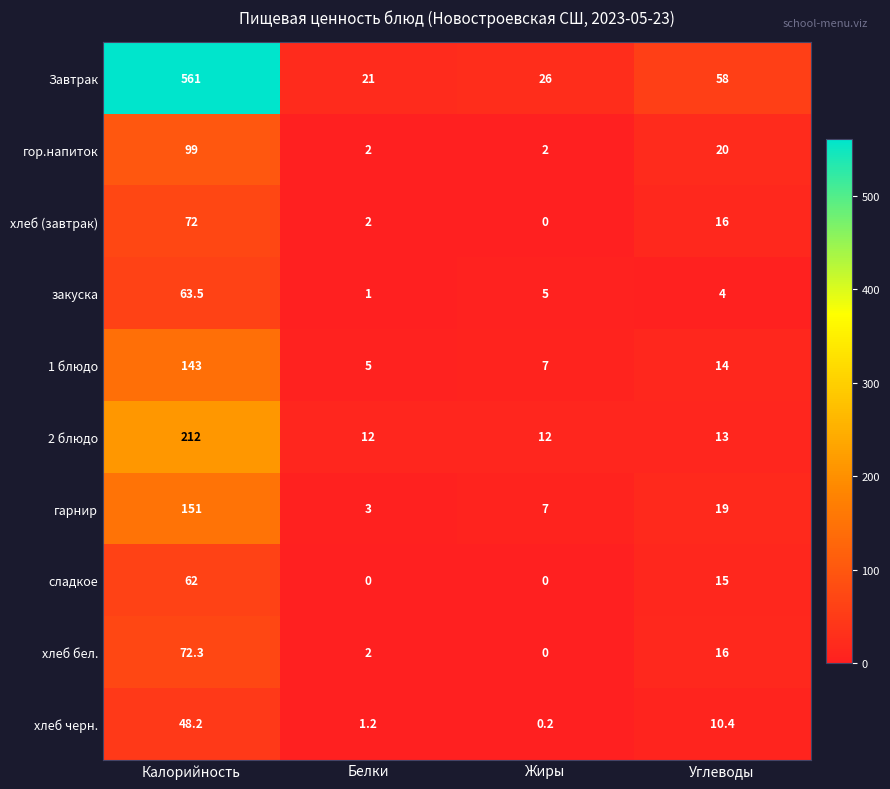

Which series changed the most between Белки and Углеводы?

Завтрак